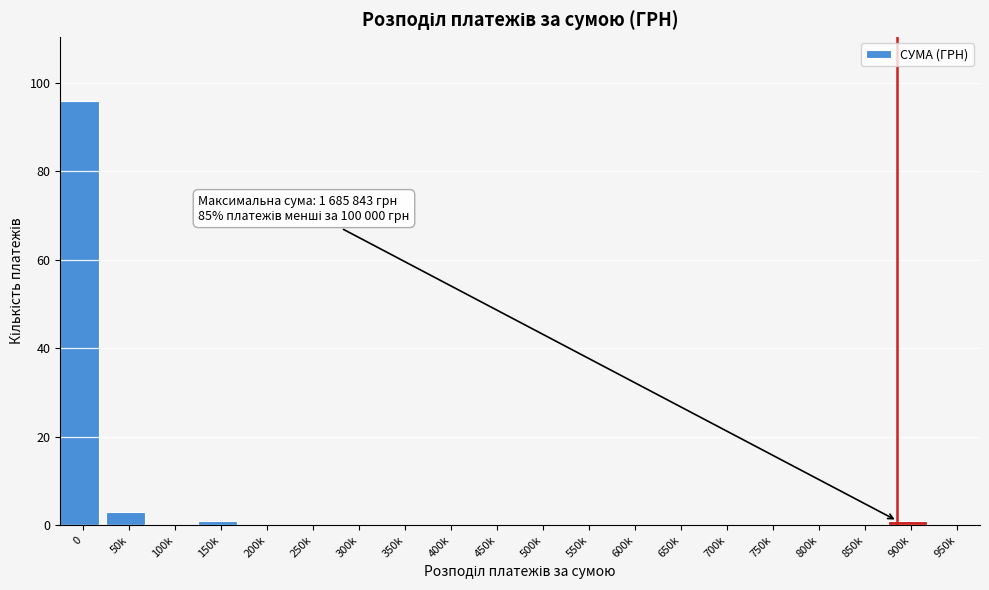

Reading right to left, extract all data points from this chart.

950k=0	900k=1	850k=0	800k=0	750k=0	700k=0	650k=0	600k=0	550k=0	500k=0	450k=0	400k=0	350k=0	300k=0	250k=0	200k=0	150k=1	100k=0	50k=3	0=96